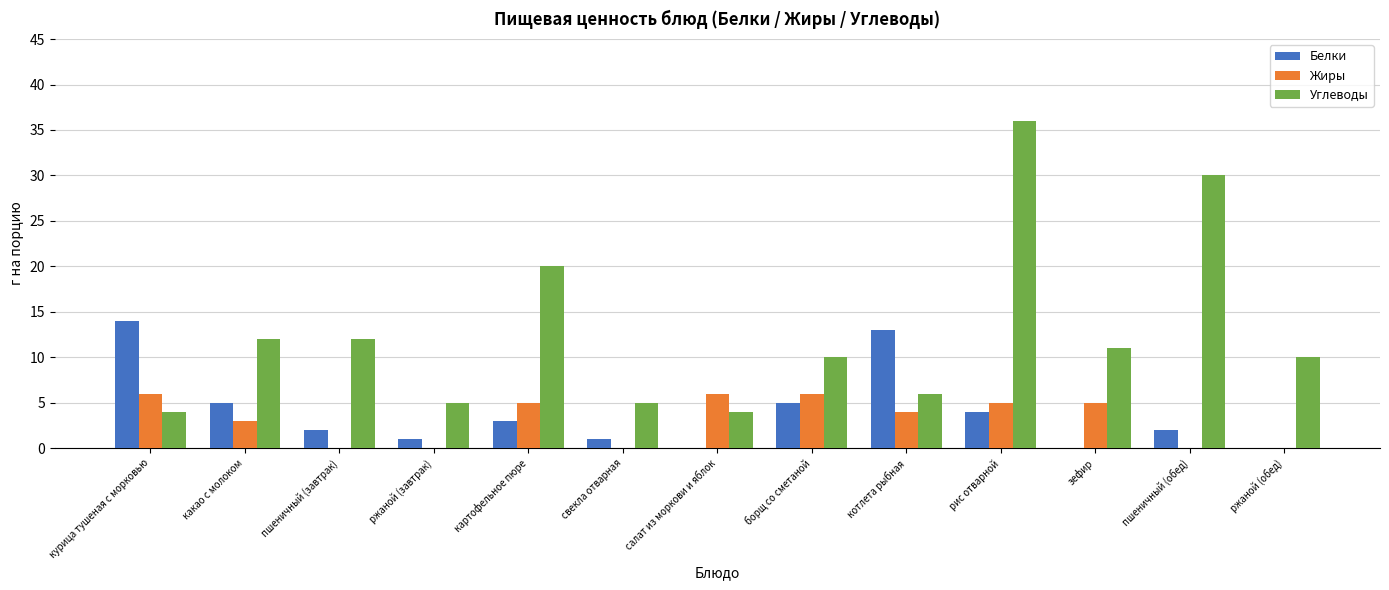

Which series has the largest total across all categories?

Углеводы